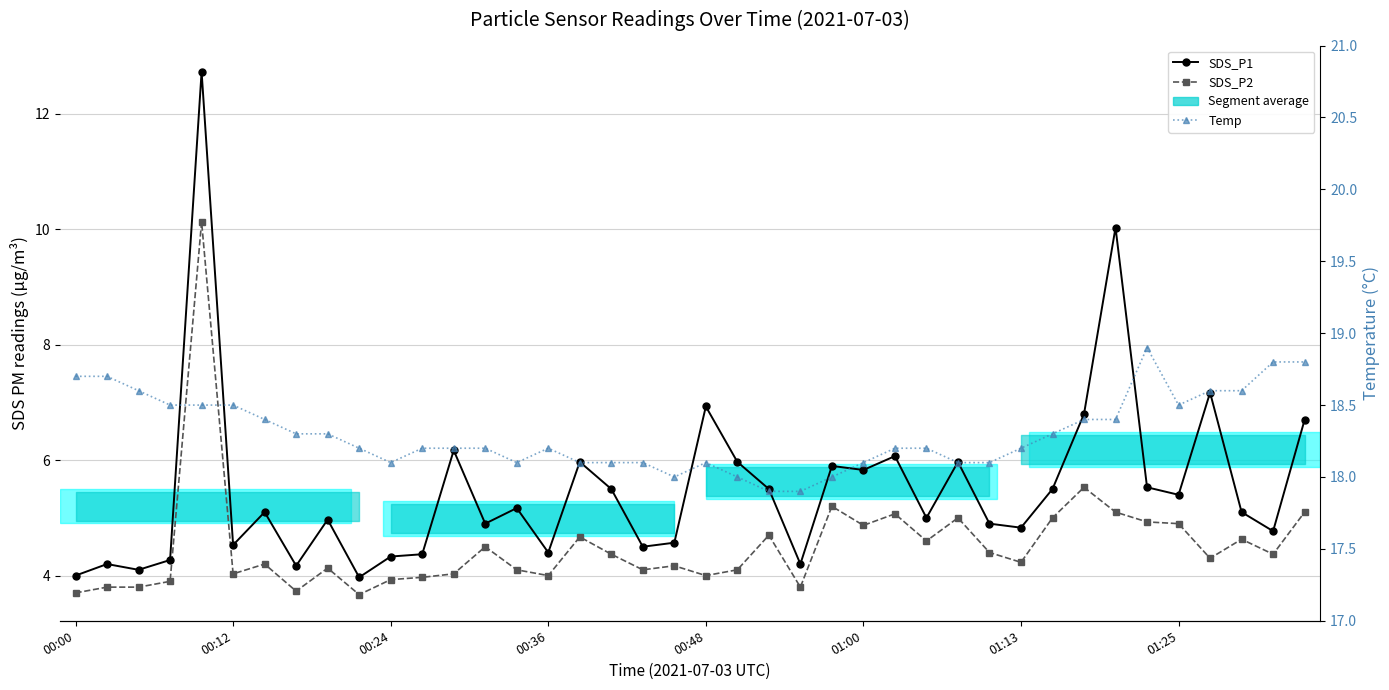

What is the lowest value of the SDS_P1 series?

4.0